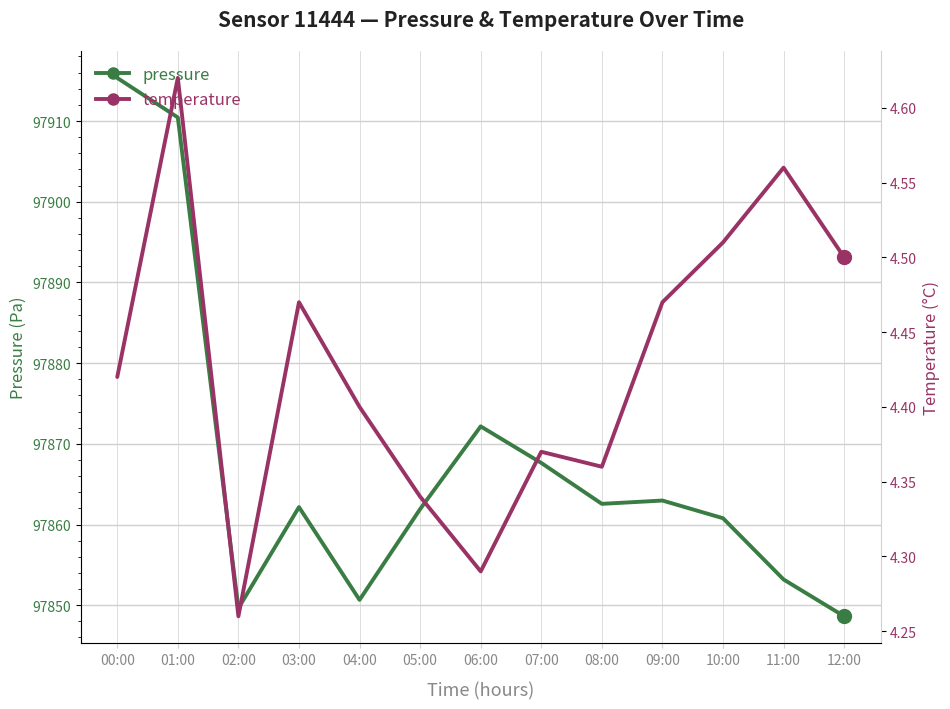

Reading right to left, extract all data points from this chart.

pressure: 12:00=97848.6	11:00=97853.2	10:00=97860.8	09:00=97863.0	08:00=97862.6	07:00=97867.6	06:00=97872.2	05:00=97861.9	04:00=97850.7	03:00=97862.2	02:00=97849.6	01:00=97910.4	00:00=97915.3
temperature: 12:00=4.5	11:00=4.6	10:00=4.5	09:00=4.5	08:00=4.4	07:00=4.4	06:00=4.3	05:00=4.3	04:00=4.4	03:00=4.5	02:00=4.3	01:00=4.6	00:00=4.4